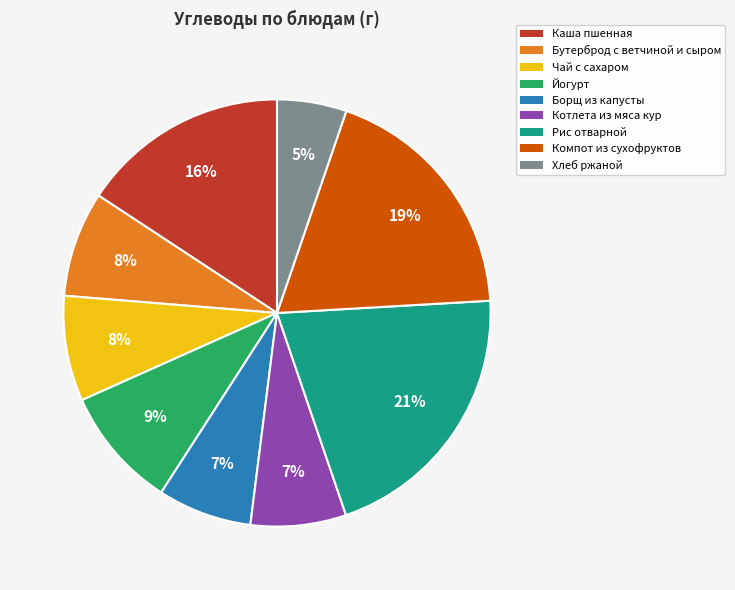

Is there a majority slice in this chart?

No